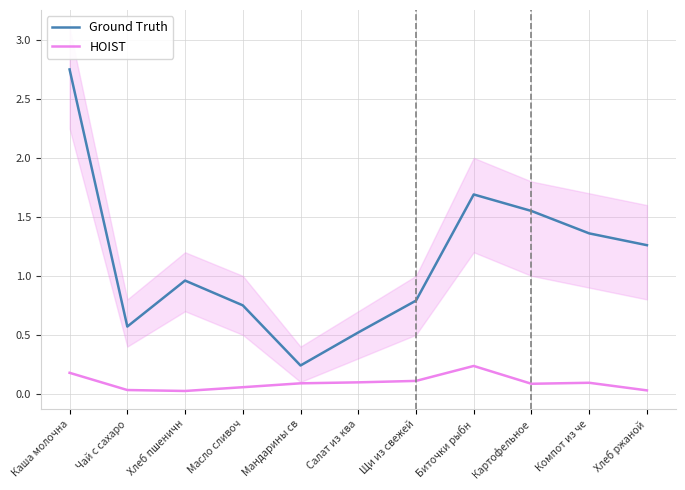

Reading left to right, what are all the values shown in this chart?

Ground Truth: Каша молочна=2.8	Чай с сахаро=0.6	Хлеб пшеничн=1.0	Масло сливоч=0.8	Мандарины св=0.2	Салат из ква=0.5	Щи из свежей=0.8	Биточки рыбн=1.7	Картофельное=1.6	Компот из че=1.4	Хлеб ржаной=1.3
HOIST: Каша молочна=0.2	Чай с сахаро=0.0	Хлеб пшеничн=0.0	Масло сливоч=0.1	Мандарины св=0.1	Салат из ква=0.1	Щи из свежей=0.1	Биточки рыбн=0.2	Картофельное=0.1	Компот из че=0.1	Хлеб ржаной=0.0